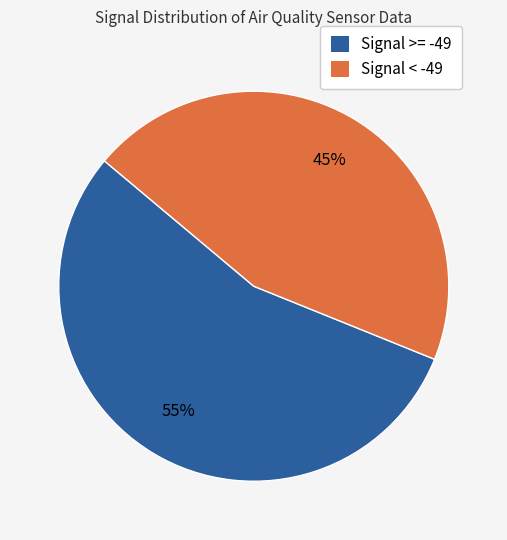

Is there any slice that represents more than half of the pie?

Yes